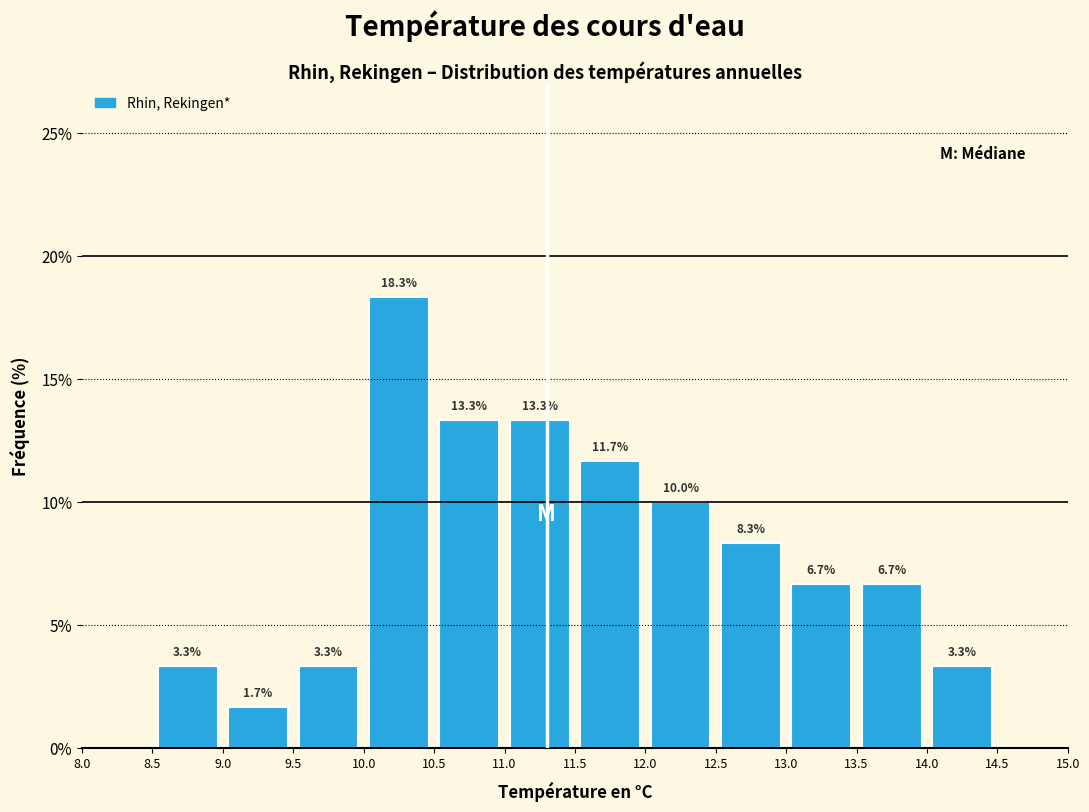

Over which range of the x-axis is the bar tallest?

10.0 to 10.5